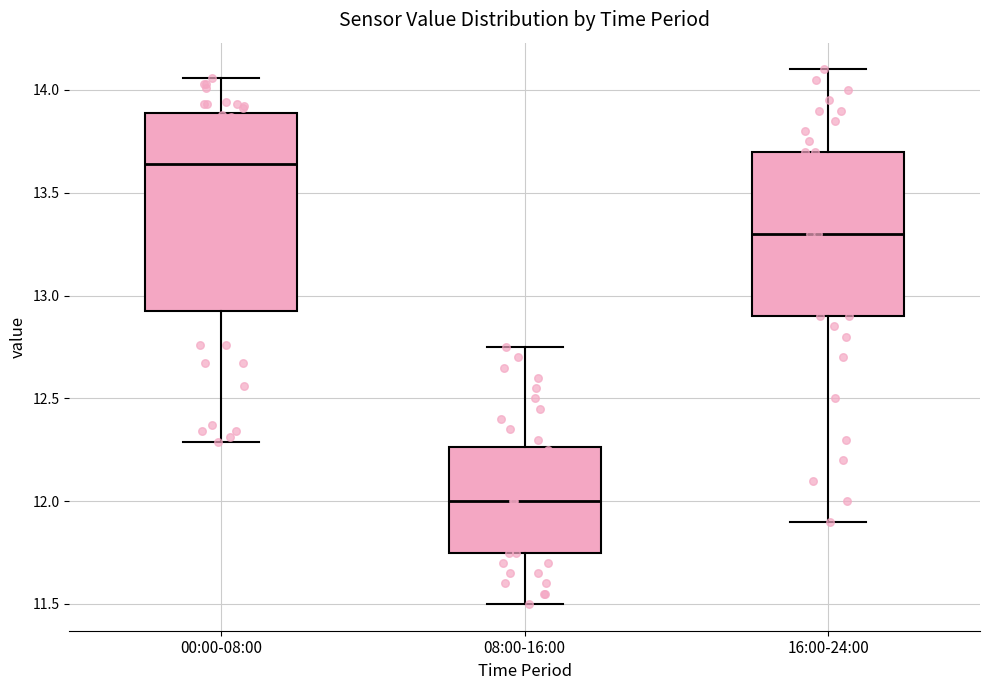

Which box is the tallest, from its lower edge to its upper edge?

00:00-08:00